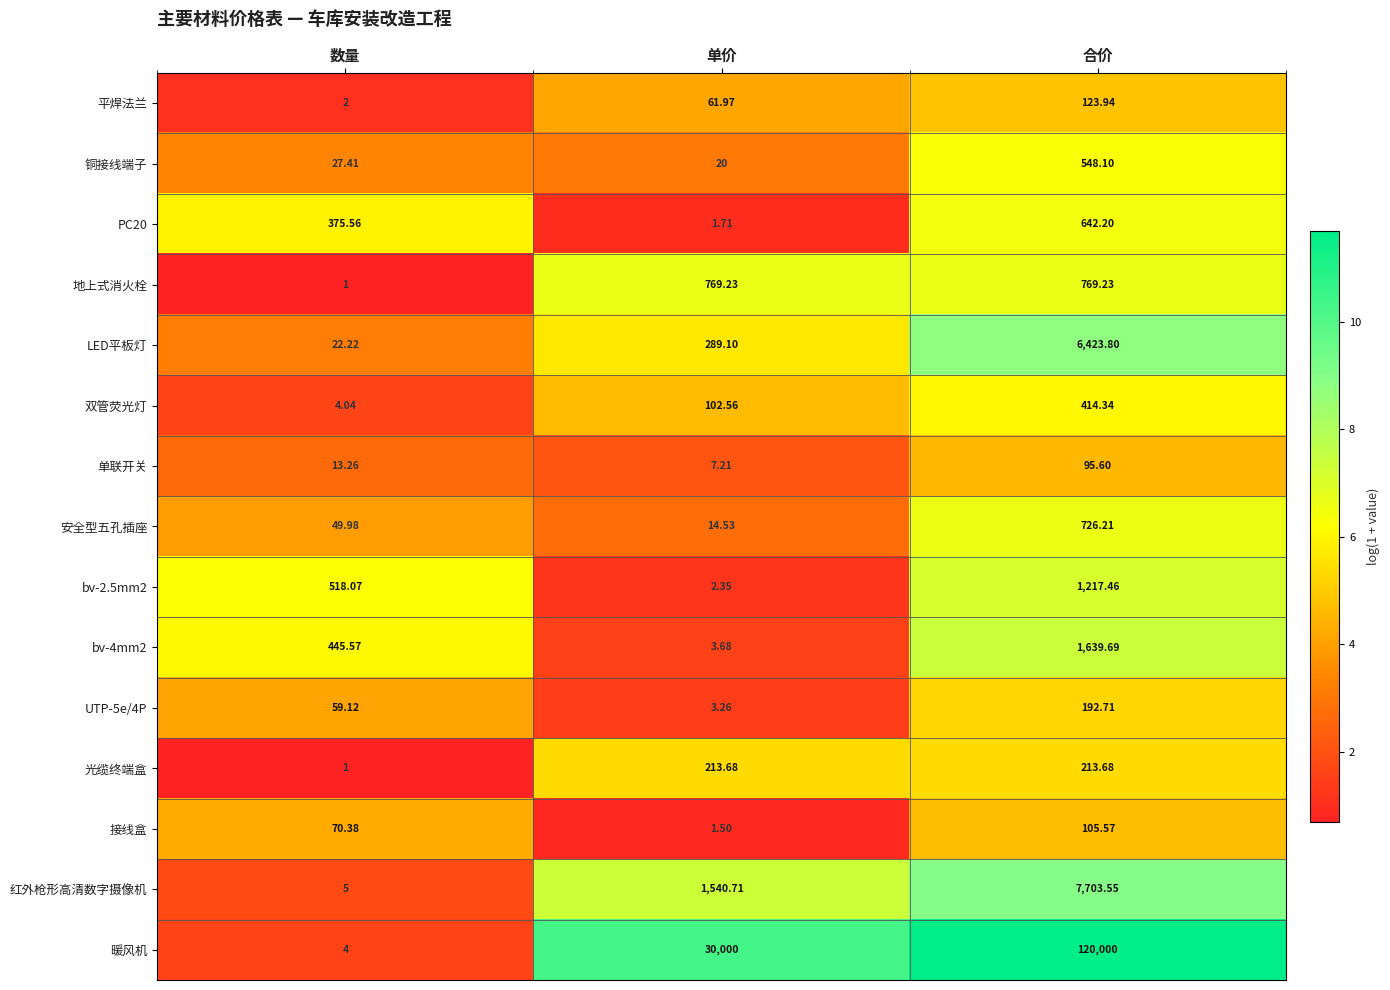

Between 数量 and 单价, which series saw the biggest shift?

暖风机